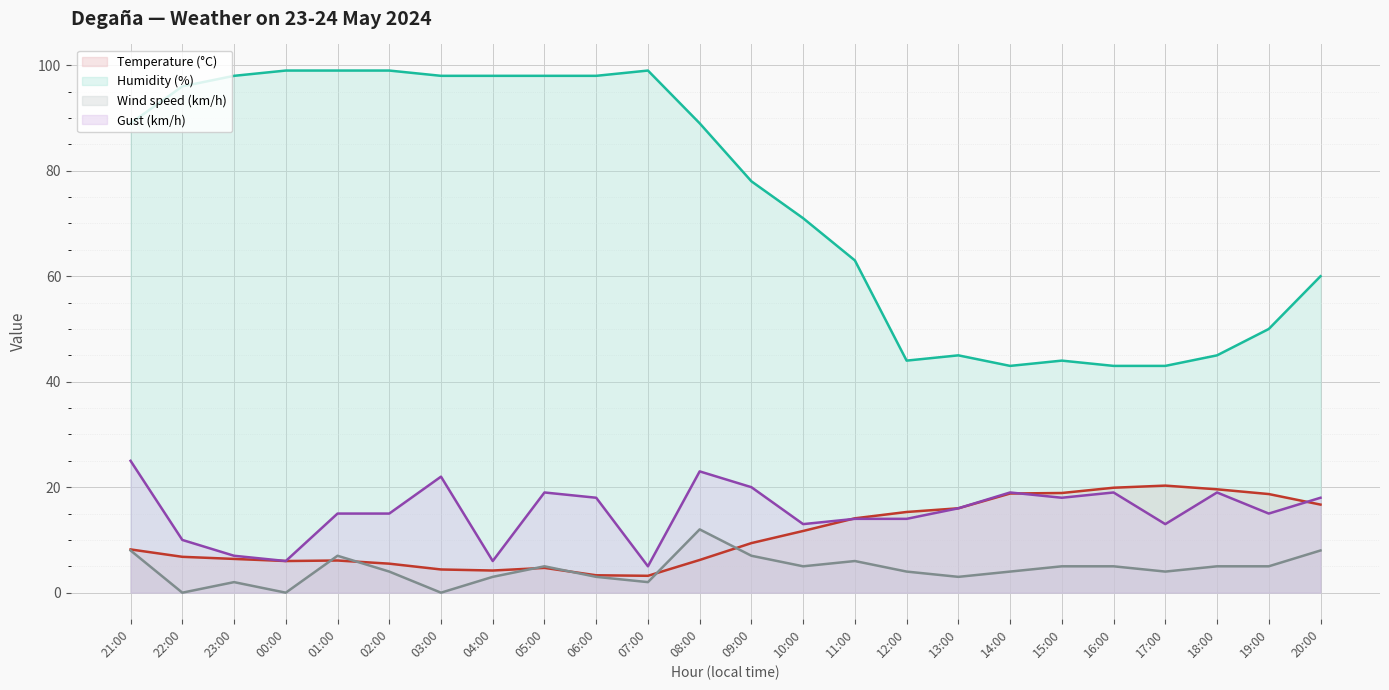

Is it true that Temperature (°C) equals 19.7 at 11:00?

False